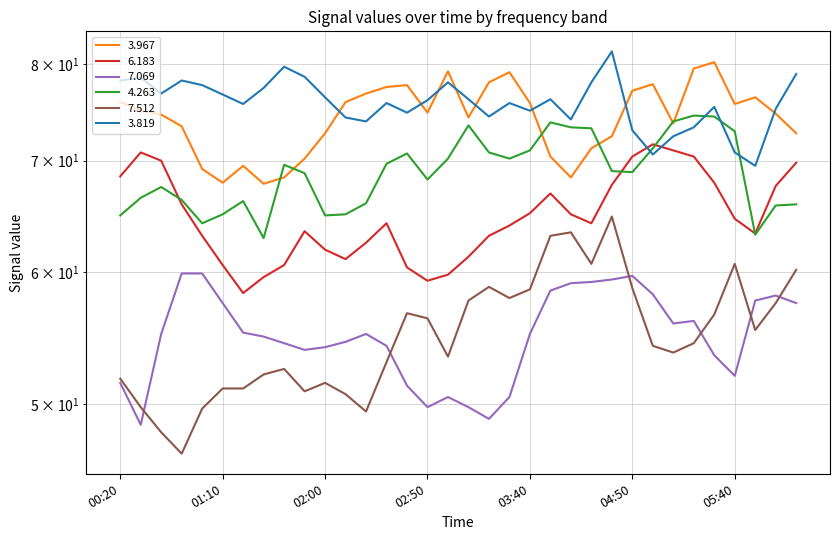

What value does the 6.183 series have at 2020/01/17 05:20?

70.4